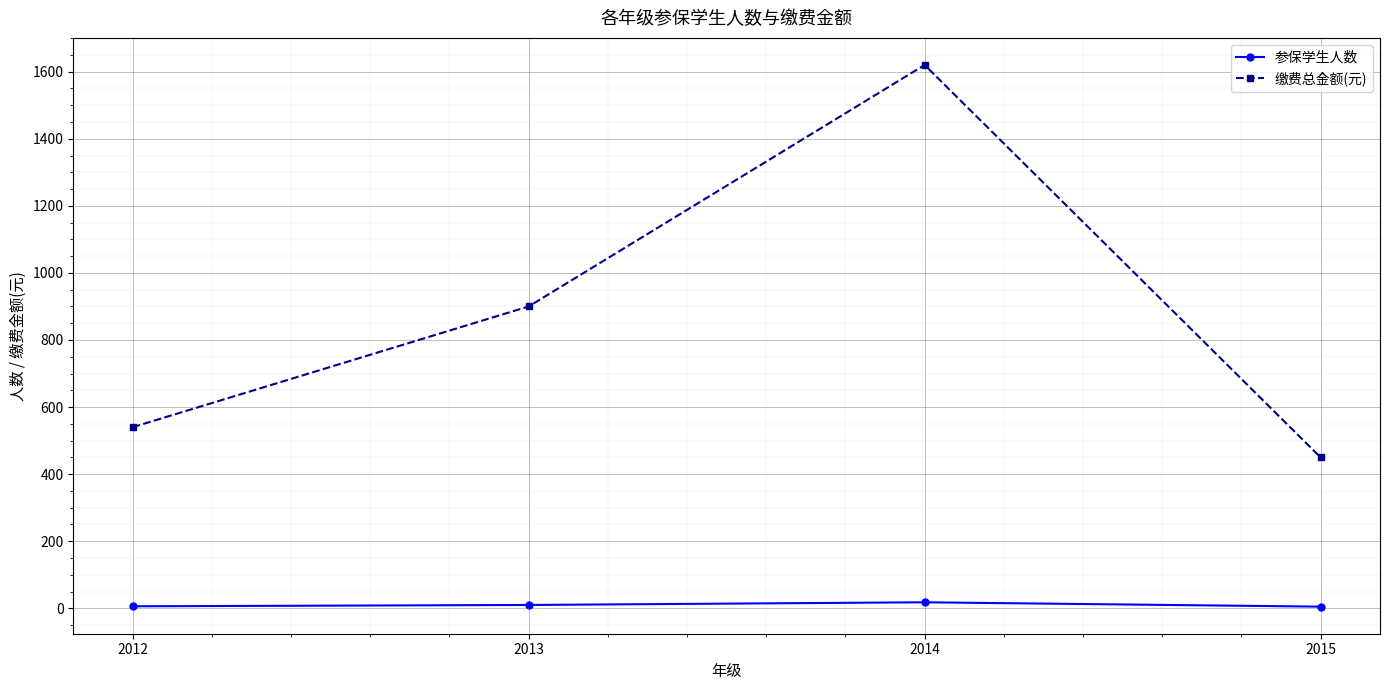

Which label corresponds to the largest value in the chart?

2014